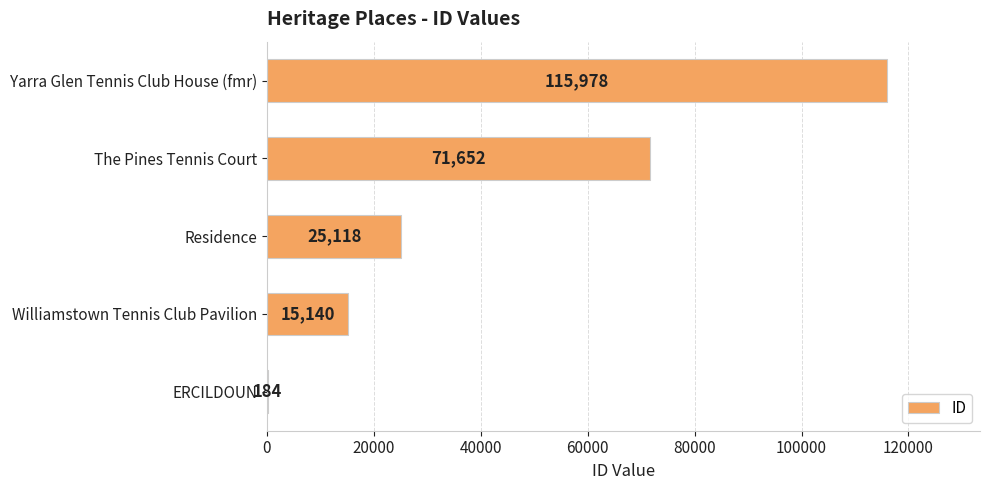

What is the sum of the values at ERCILDOUN and Williamstown Tennis Club Pavilion?

15324